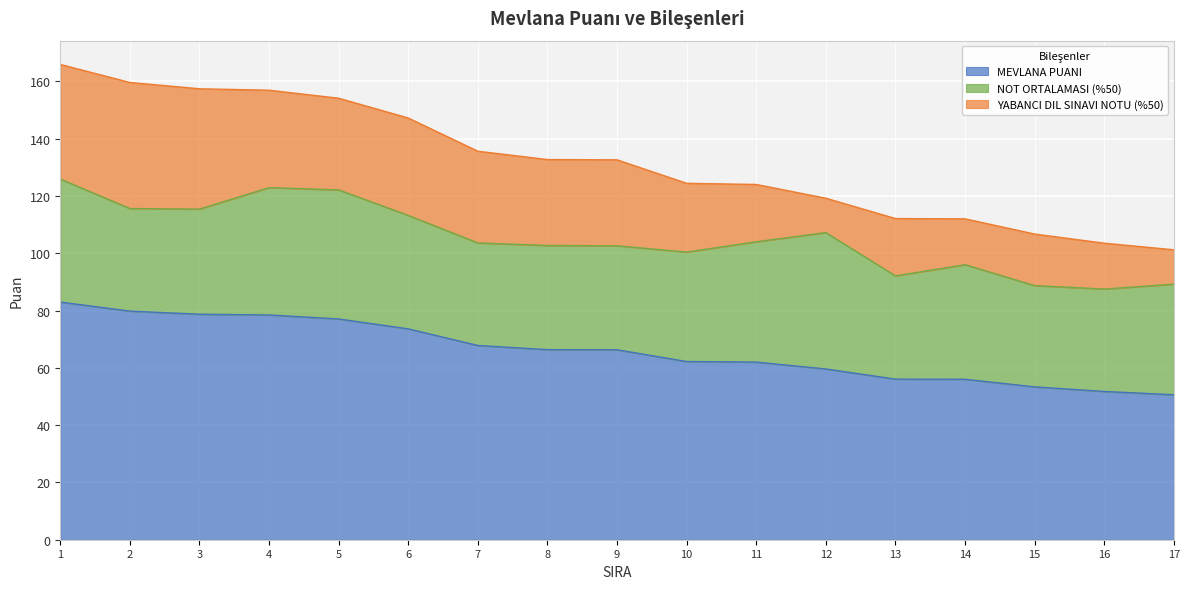

What is the average value of the NOT ORTALAMASI (%50) series?

39.2